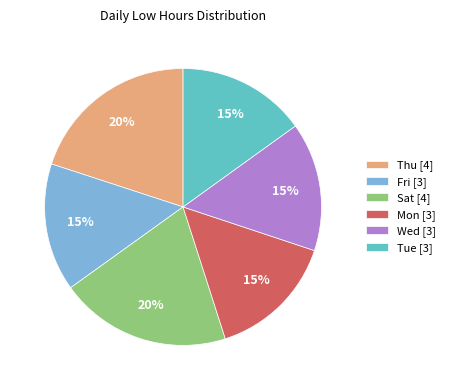

Is the sum of Tue [3] and Fri [3] greater than half?

No